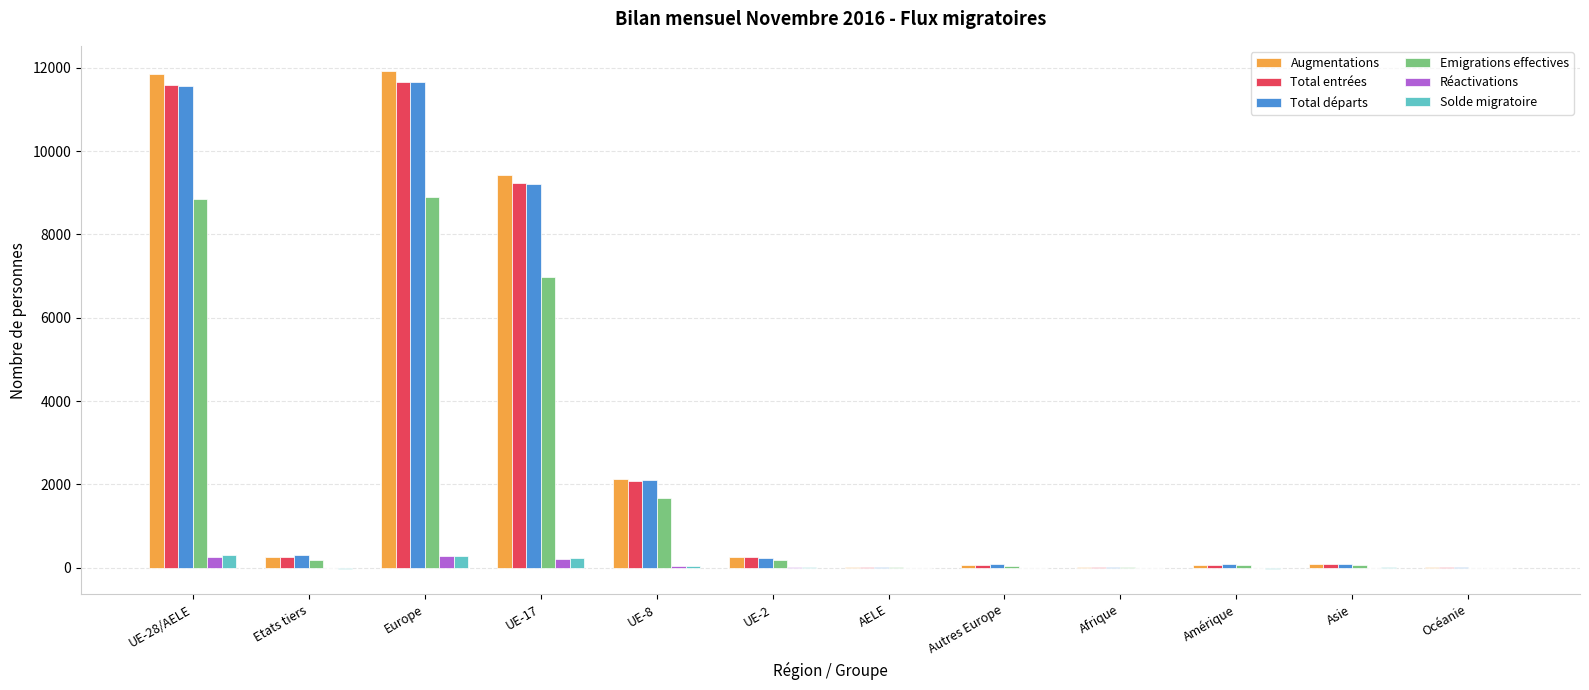

Where is Total entrées nearest to the value 5833?

UE-17